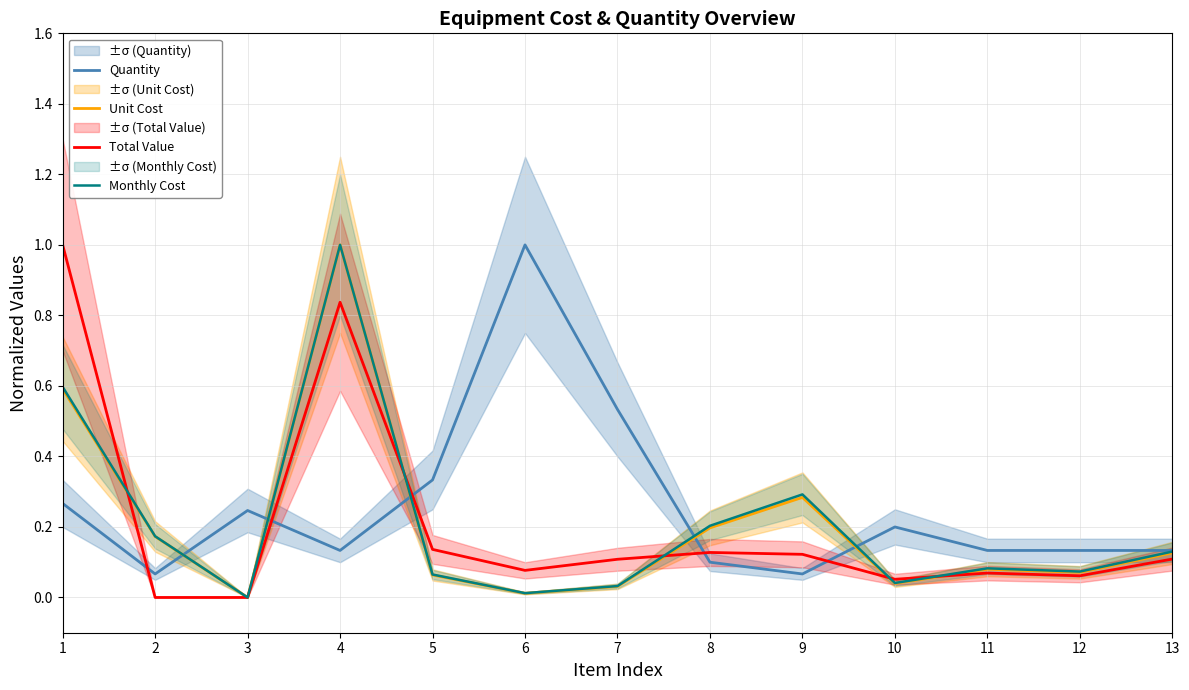

The value of Quantity at 13 is 0.1. True or false?

True